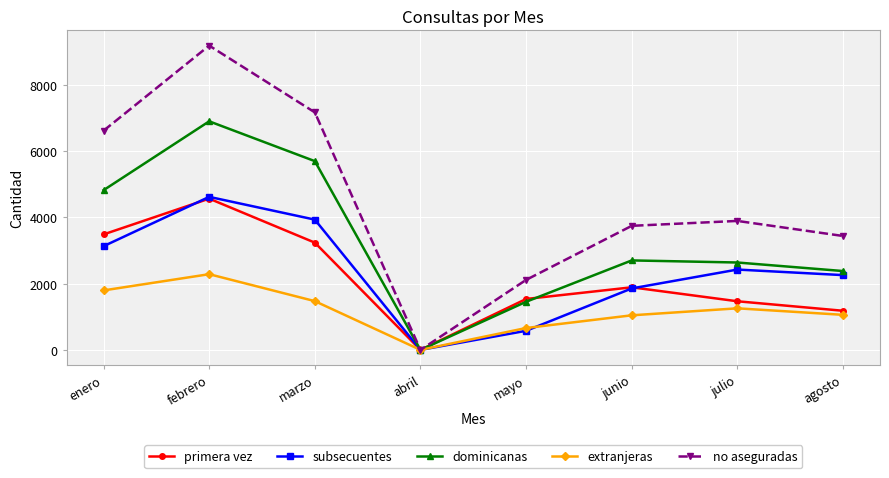

How many data points does each series have?

8